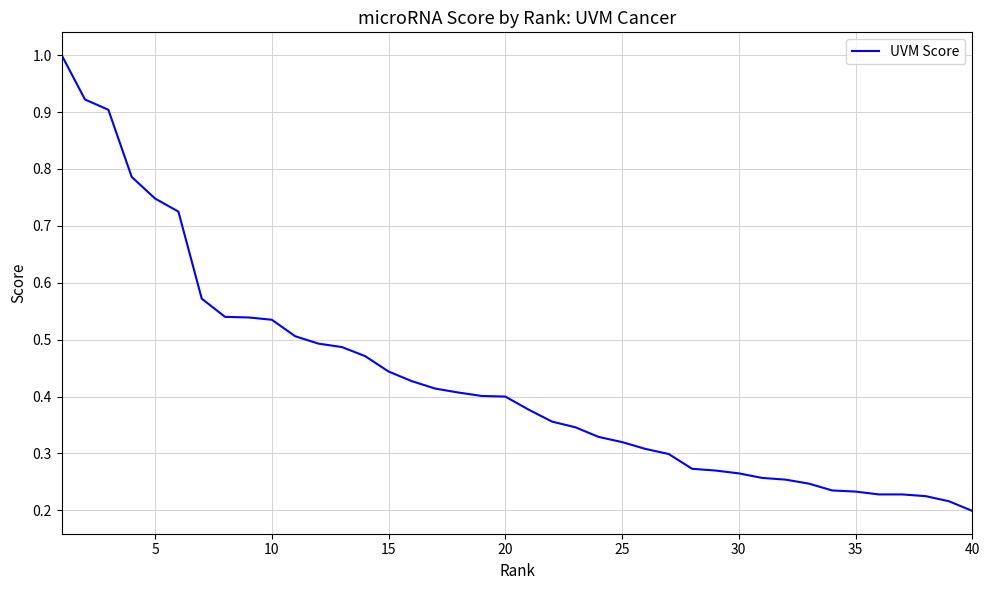

What is the maximum value shown in the chart?

1.0